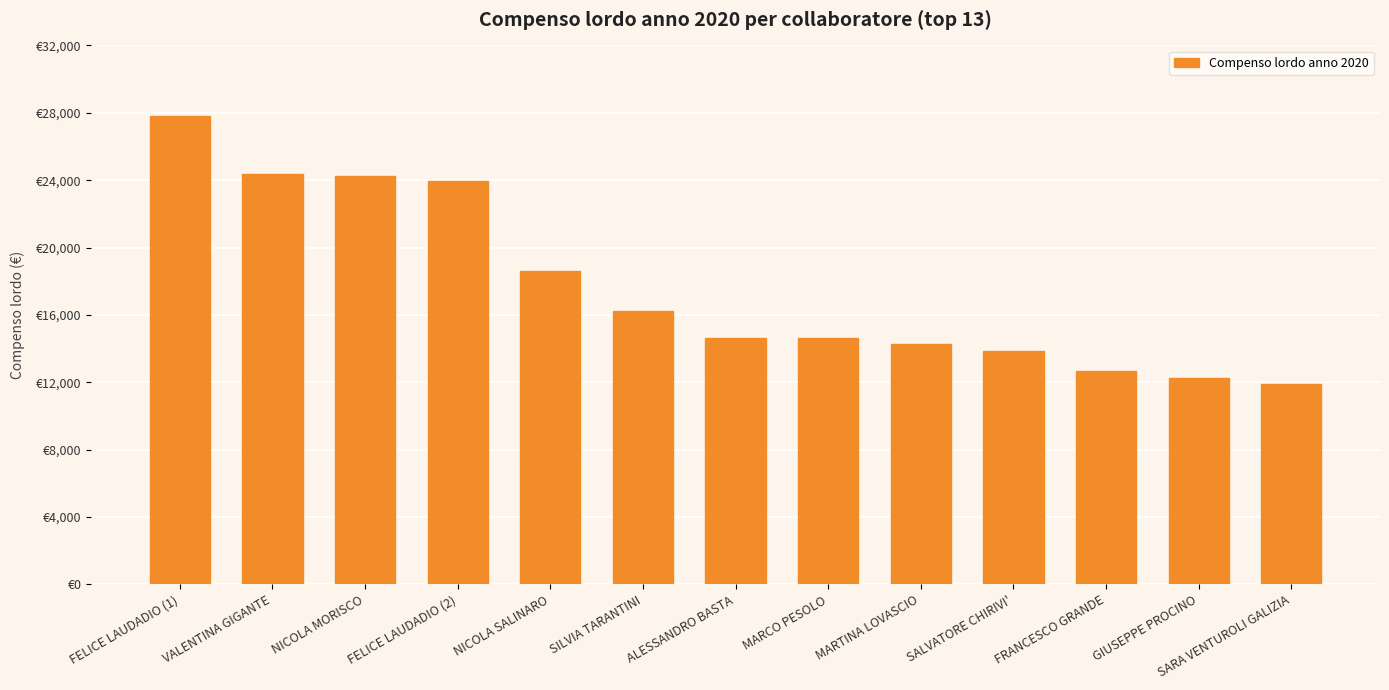

The chart shows a value of 7535.5 at FRANCESCO GRANDE. True or false?

False